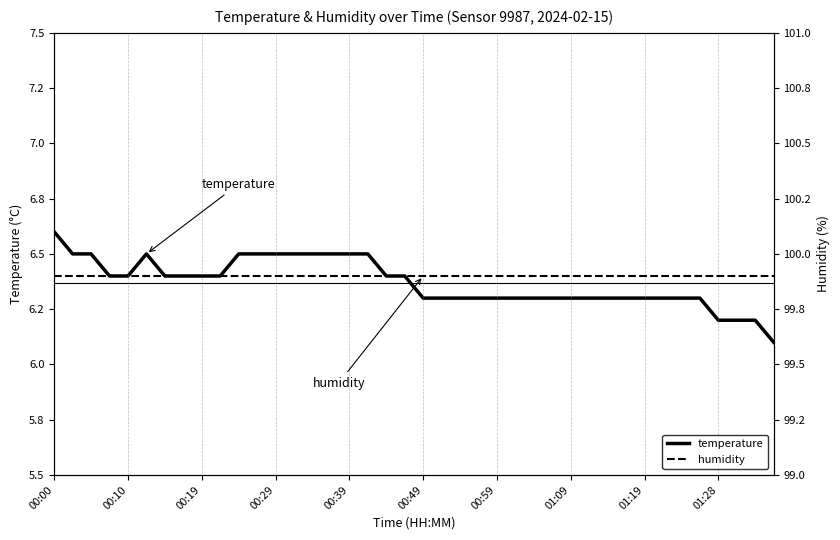

At how many categories does at least one series exceed 6?

40